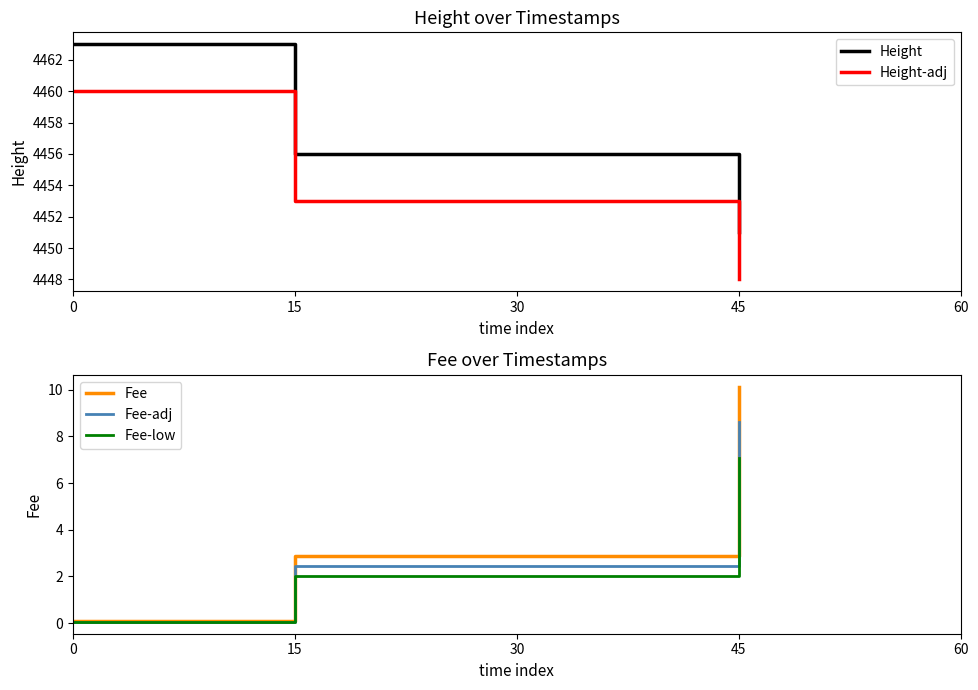

Reading left to right, list all the values displayed in this chart.

Height: 4463.0	4456.0	4451.0
Height-adj: 4460.0	4453.0	4448.0
Fee: 0.1	2.9	10.1
Fee-adj: 0.1	2.4	8.6
Fee-low: 0.1	2.0	7.1